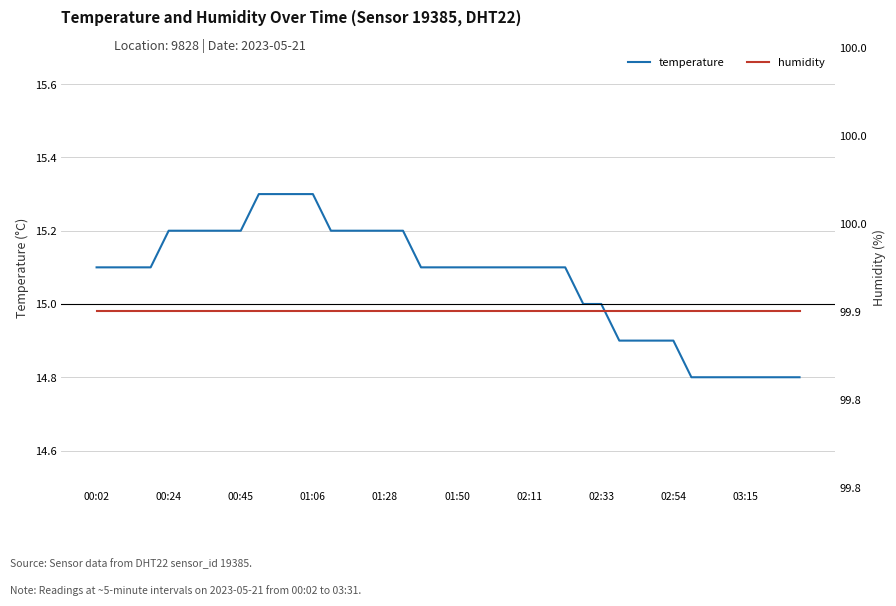

What is the value of the humidity point at the 25th from the left?

99.9